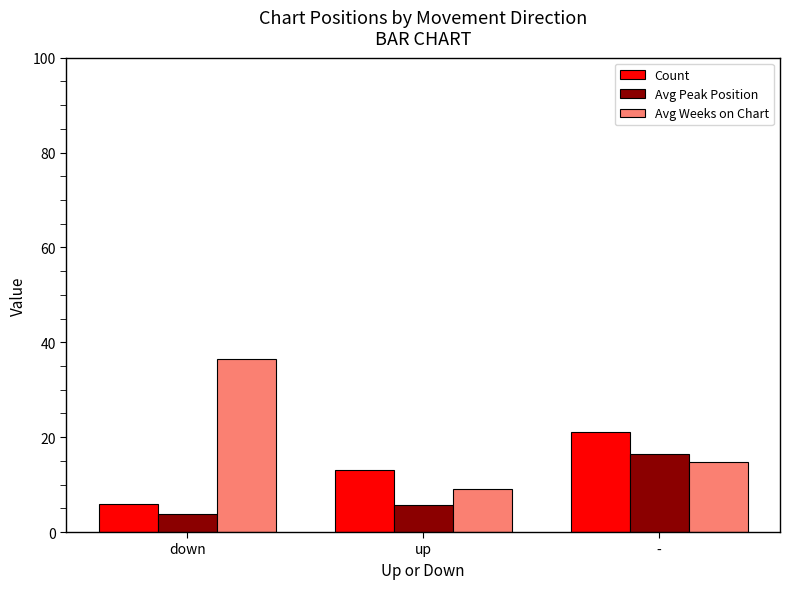

Rank the categories by Avg Peak Position value from lowest to highest.

down, up, -